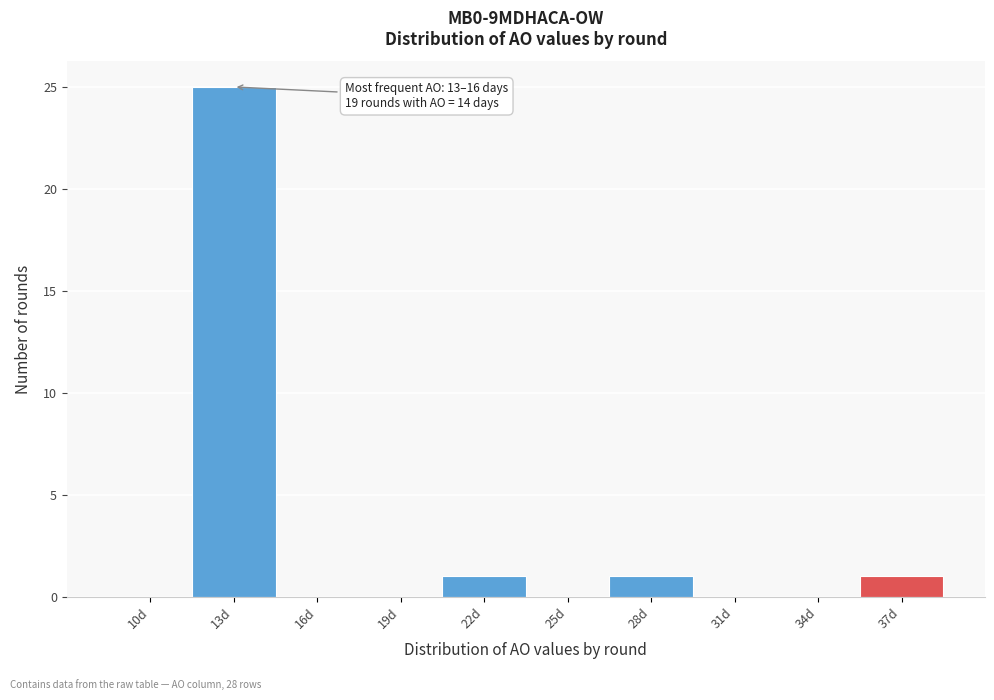

Reading right to left, extract all data points from this chart.

37d=1	34d=0	31d=0	28d=1	25d=0	22d=1	19d=0	16d=0	13d=25	10d=0